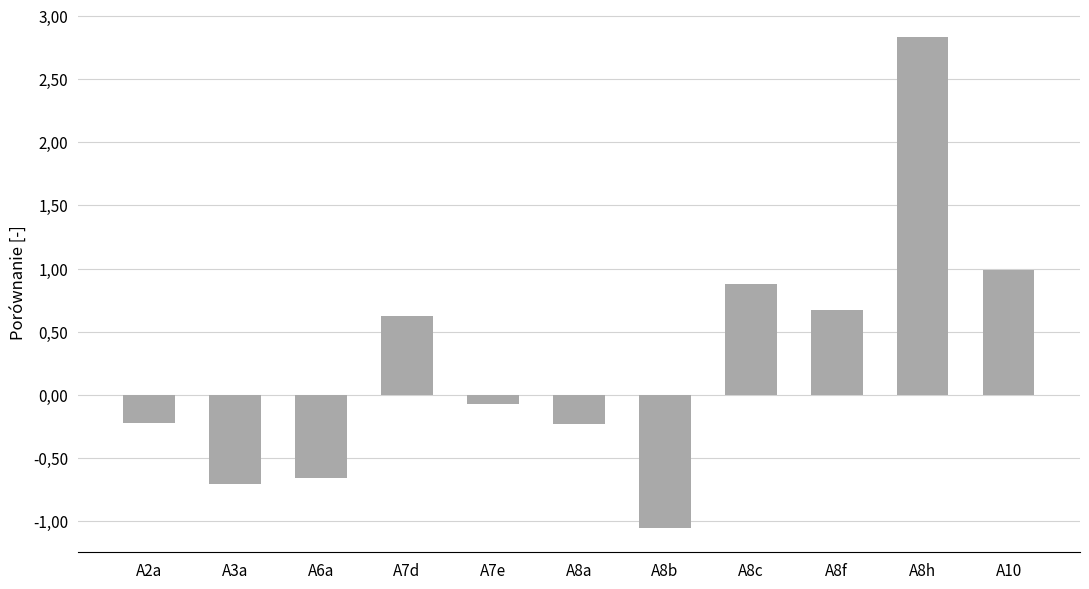

Does the chart contain stacked bars?

No